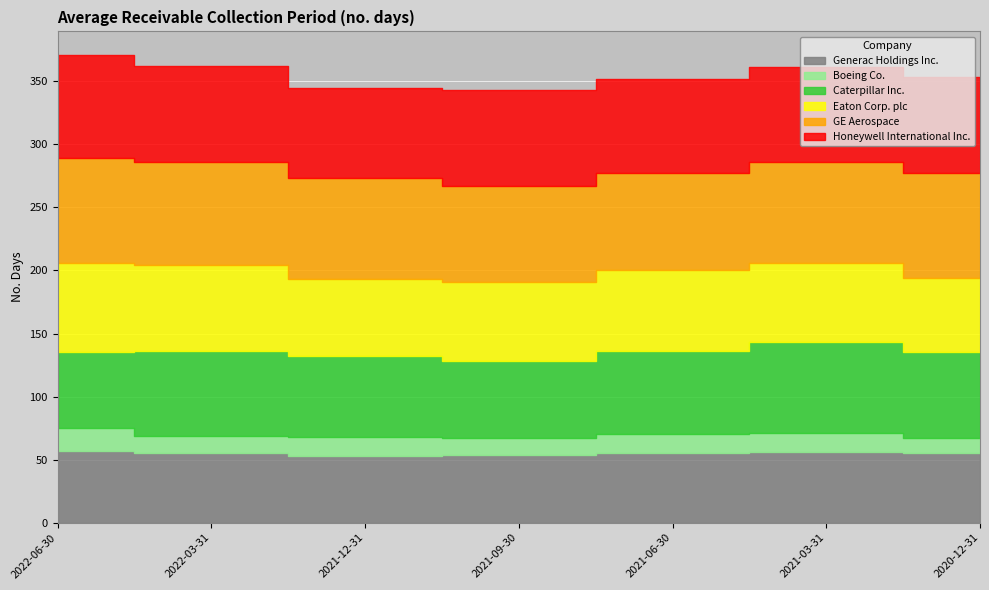

Reading left to right, transcribe all the data shown in this chart.

Generac Holdings Inc.: 2022-06-30=57	2022-03-31=55	2021-12-31=53	2021-09-30=54	2021-06-30=55	2021-03-31=56	2020-12-31=55
Boeing Co.: 2022-06-30=18	2022-03-31=14	2021-12-31=15	2021-09-30=13	2021-06-30=15	2021-03-31=15	2020-12-31=12
Caterpillar Inc.: 2022-06-30=60	2022-03-31=67	2021-12-31=64	2021-09-30=61	2021-06-30=66	2021-03-31=72	2020-12-31=68
Eaton Corp. plc: 2022-06-30=71	2022-03-31=68	2021-12-31=61	2021-09-30=63	2021-06-30=64	2021-03-31=63	2020-12-31=59
GE Aerospace: 2022-06-30=83	2022-03-31=82	2021-12-31=80	2021-09-30=76	2021-06-30=77	2021-03-31=80	2020-12-31=83
Honeywell International Inc.: 2022-06-30=82	2022-03-31=76	2021-12-31=72	2021-09-30=76	2021-06-30=75	2021-03-31=75	2020-12-31=76